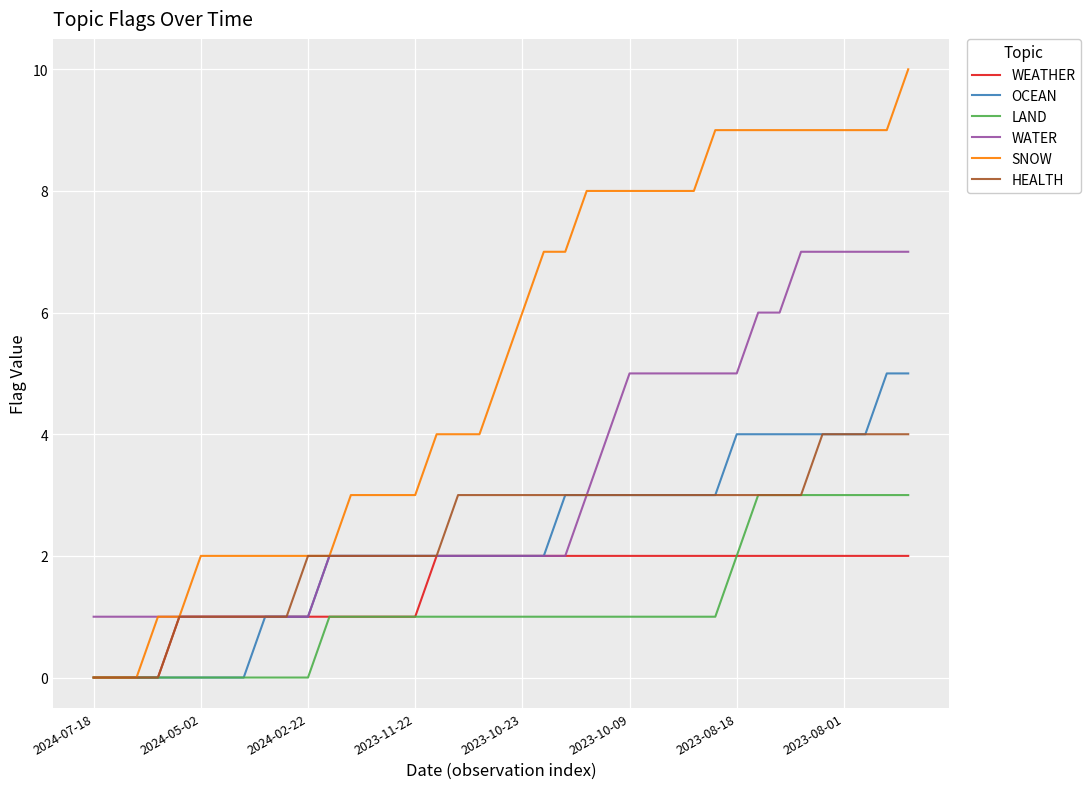

What is the label of the 8th point from the left?

2023-08-01